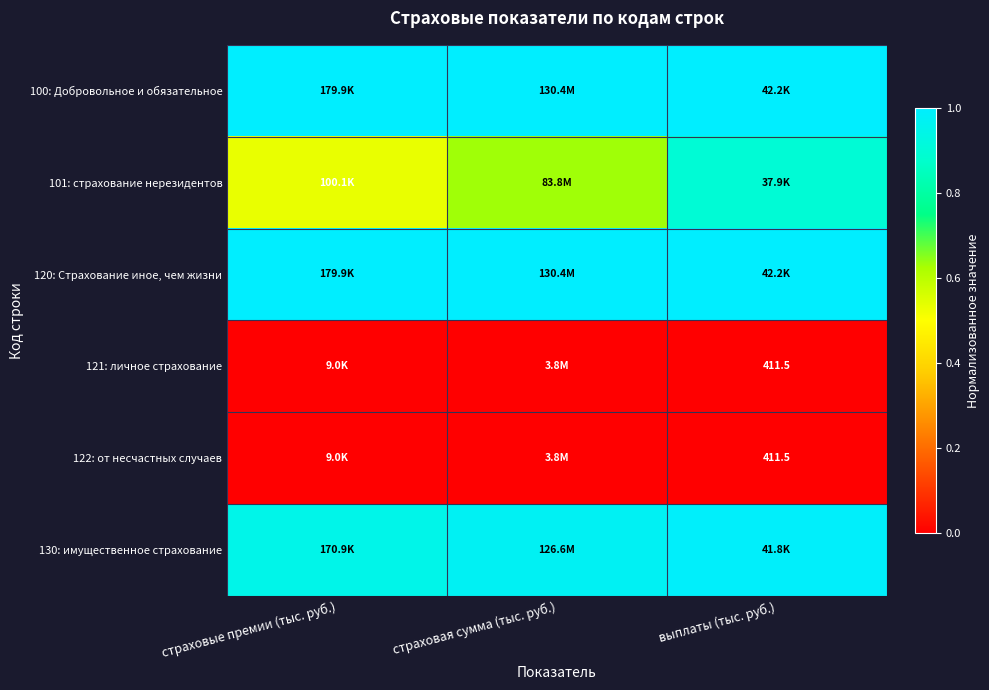

What is the total value across all series at страховые премии (тыс. руб.)?

3.5